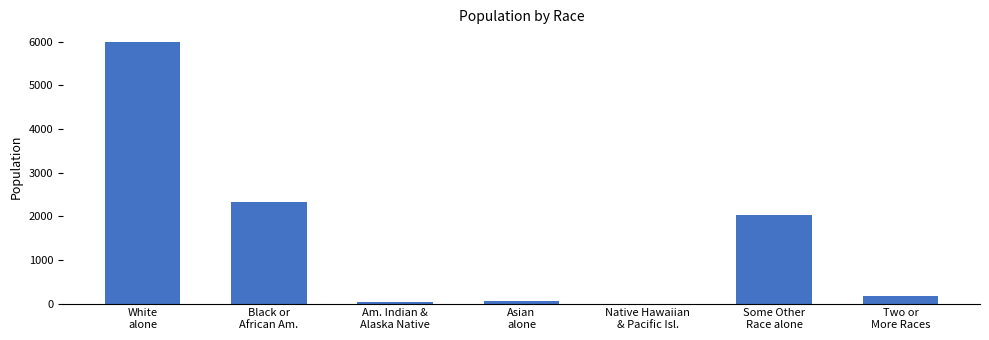

Are the bars grouped side by side (vs. stacked)?

No